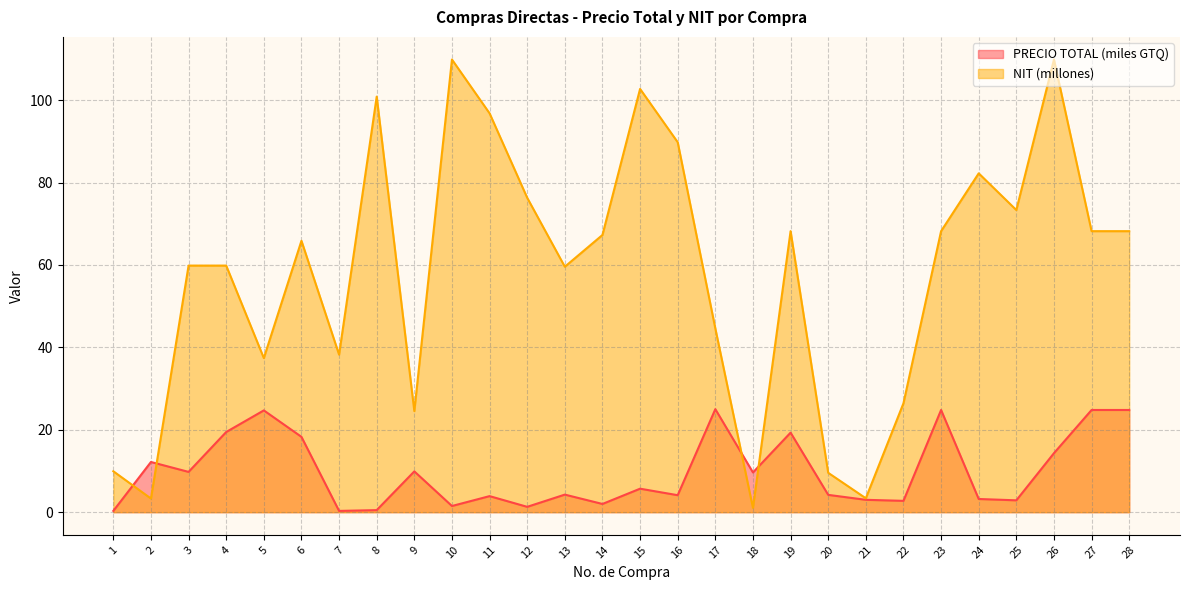

At which label does PRECIO TOTAL first exceed 5?

2